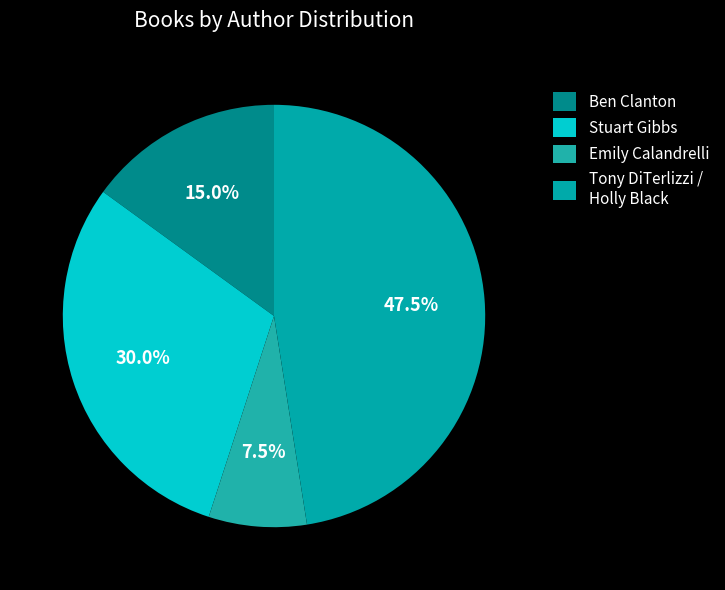

How many segments does this pie chart have?

4